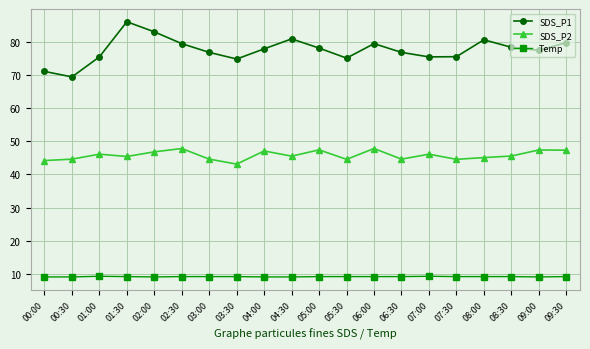

At which category does SDS_P1 reach its first local peak?

01:30